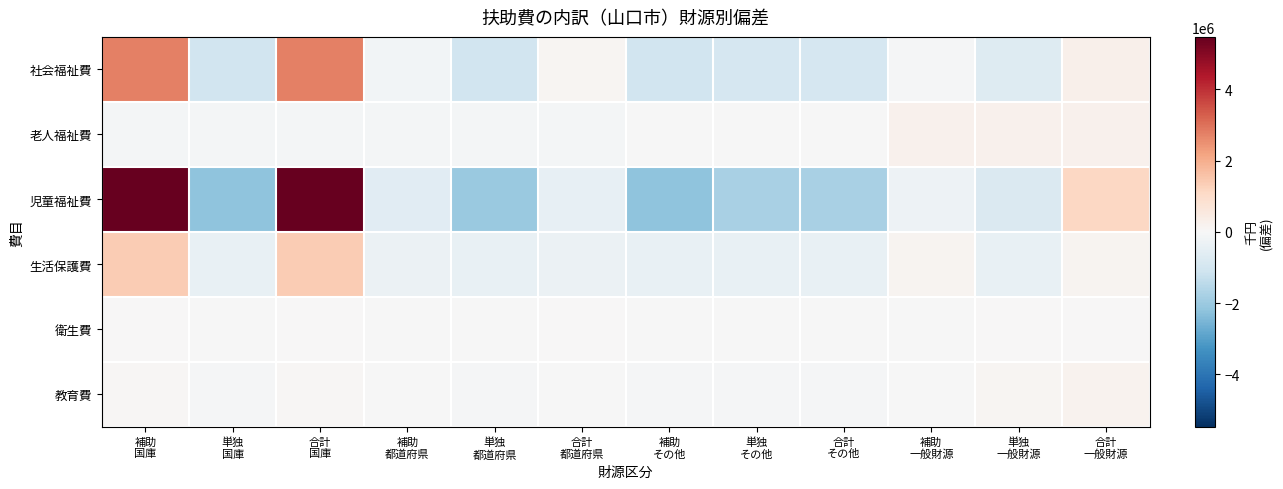

Which series has the widest spread of values?

児童福祉費